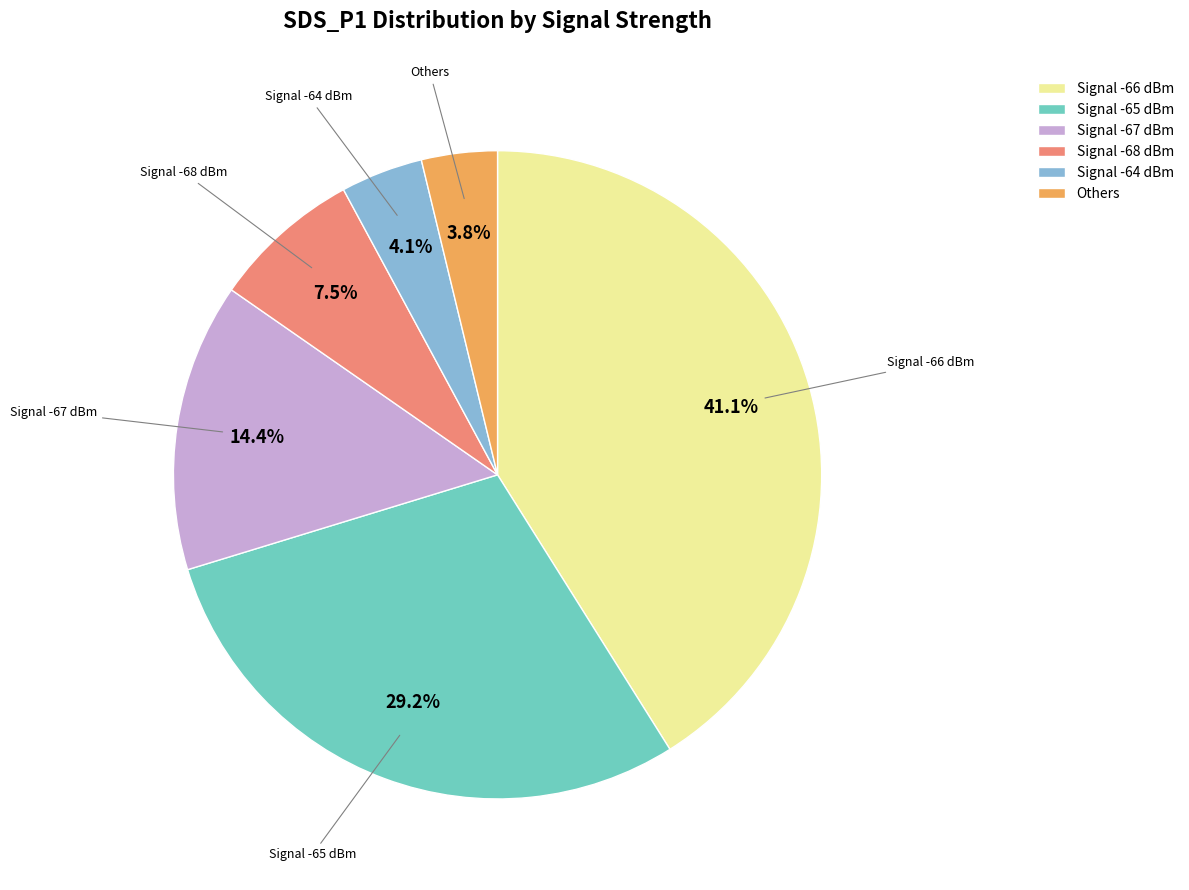

Between Signal -68 dBm and Signal -66 dBm, which is larger?

Signal -66 dBm